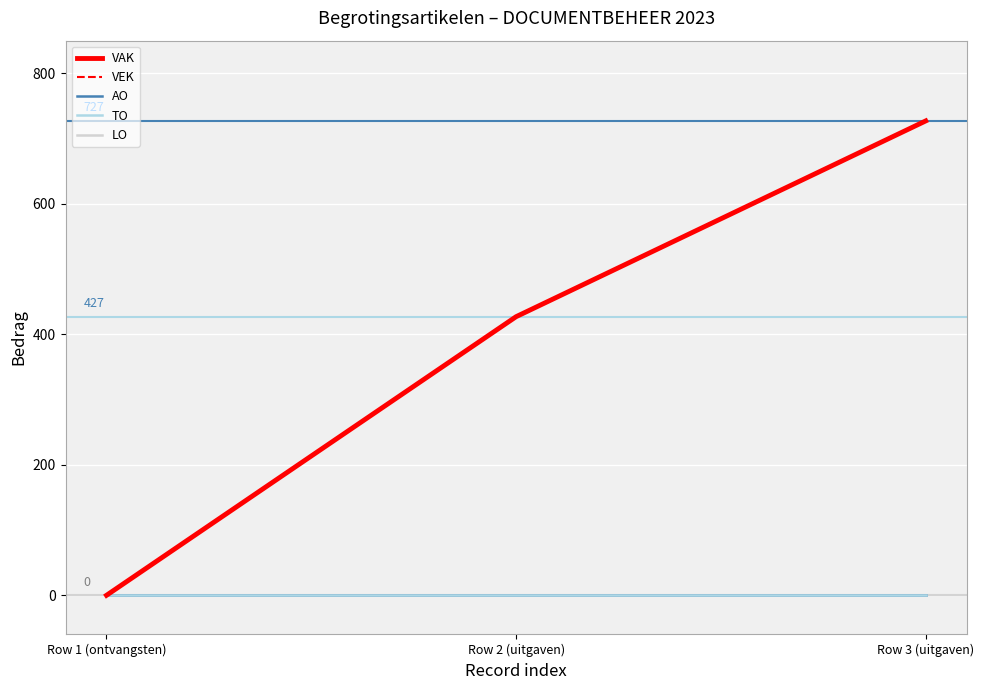

What is the difference between the maximum and minimum values in the VEK series?

727